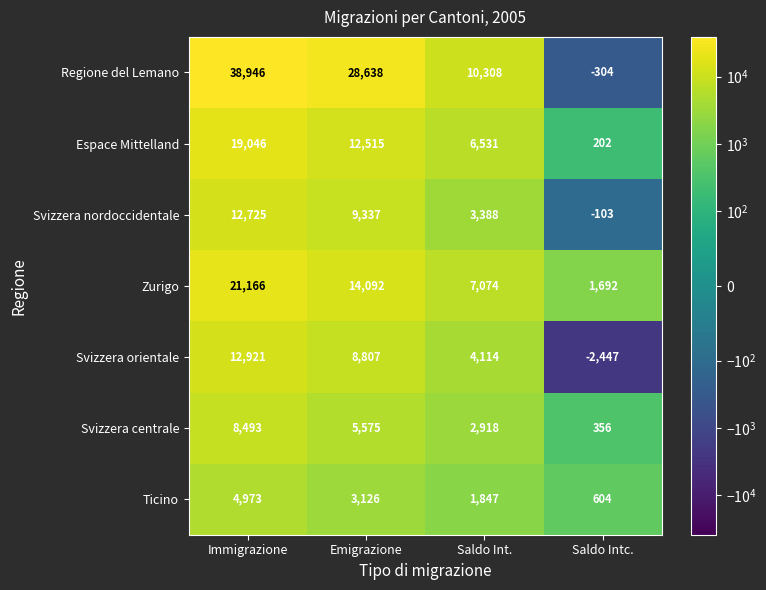

Reading left to right, transcribe all the data shown in this chart.

Regione del Lemano: Immigrazione=38946	Emigrazione=28638	Saldo Int.=10308	Saldo Intc.=-304
Espace Mittelland: Immigrazione=19046	Emigrazione=12515	Saldo Int.=6531	Saldo Intc.=202
Svizzera nordoccidentale: Immigrazione=12725	Emigrazione=9337	Saldo Int.=3388	Saldo Intc.=-103
Zurigo: Immigrazione=21166	Emigrazione=14092	Saldo Int.=7074	Saldo Intc.=1692
Svizzera orientale: Immigrazione=12921	Emigrazione=8807	Saldo Int.=4114	Saldo Intc.=-2447
Svizzera centrale: Immigrazione=8493	Emigrazione=5575	Saldo Int.=2918	Saldo Intc.=356
Ticino: Immigrazione=4973	Emigrazione=3126	Saldo Int.=1847	Saldo Intc.=604